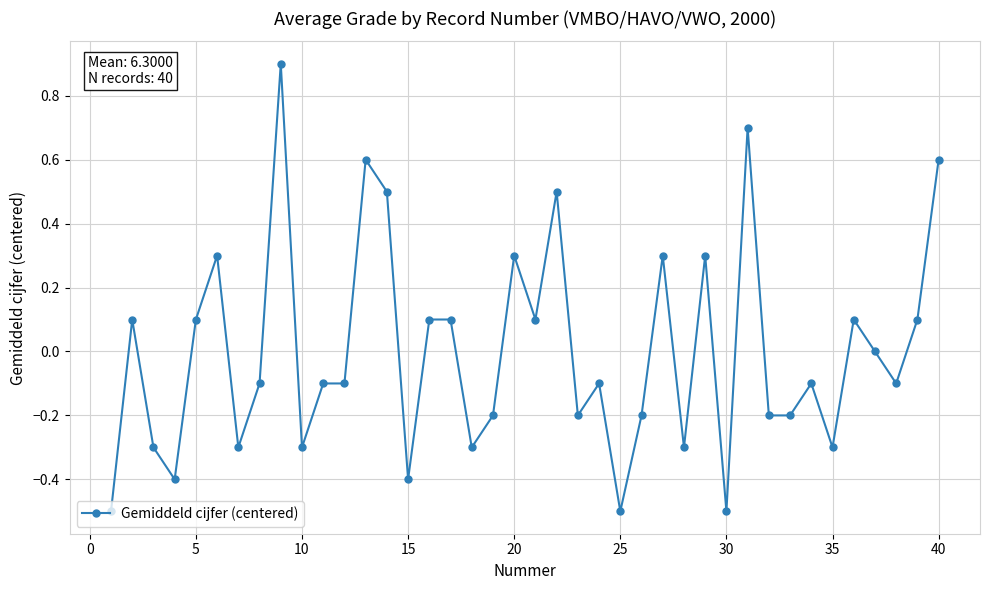

What is the difference between the maximum and second lowest values?

1.4